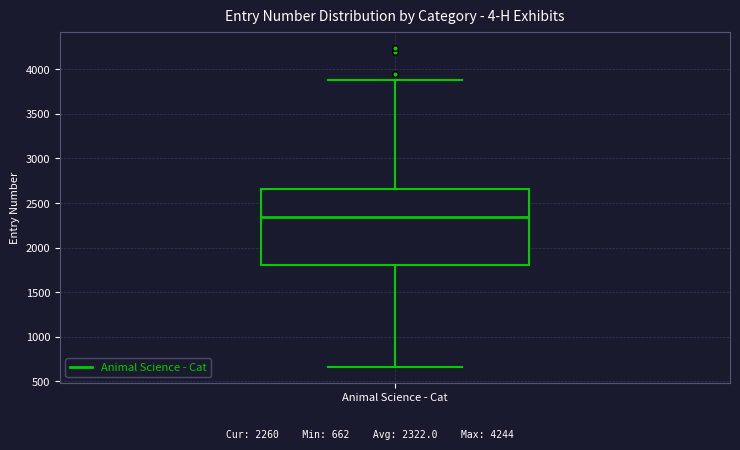

Where is the upper edge of the box for Animal Science - Cat on the y-axis? The values are not printed on the chart, so give them approximately, as read against the axis.

2650